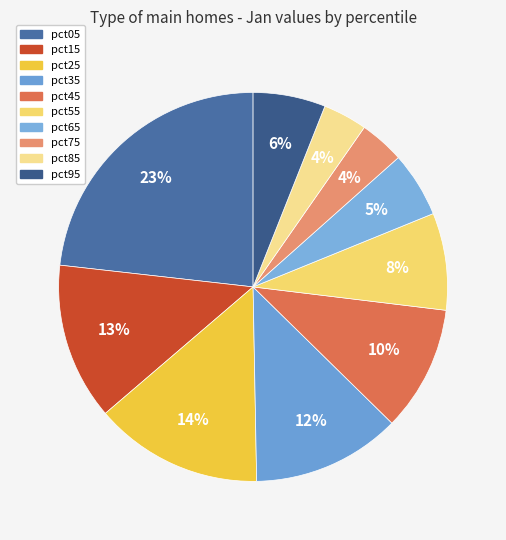

How many segments does this pie chart have?

10